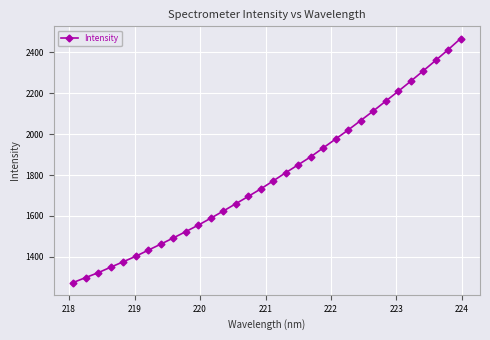

What is the average value?

1793.5